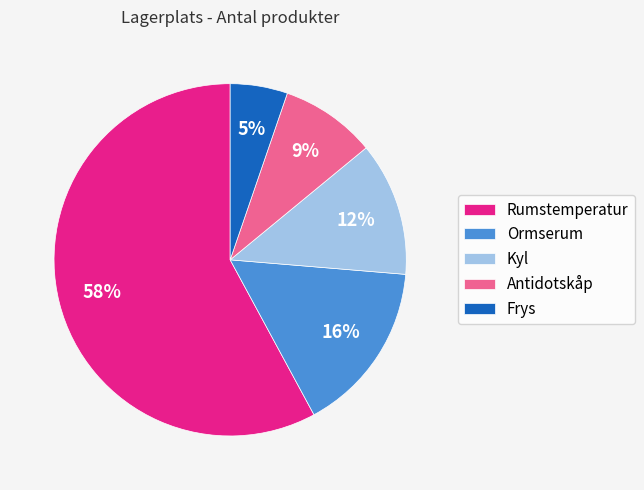

To the nearest percent, what is the average slice percentage?

20%